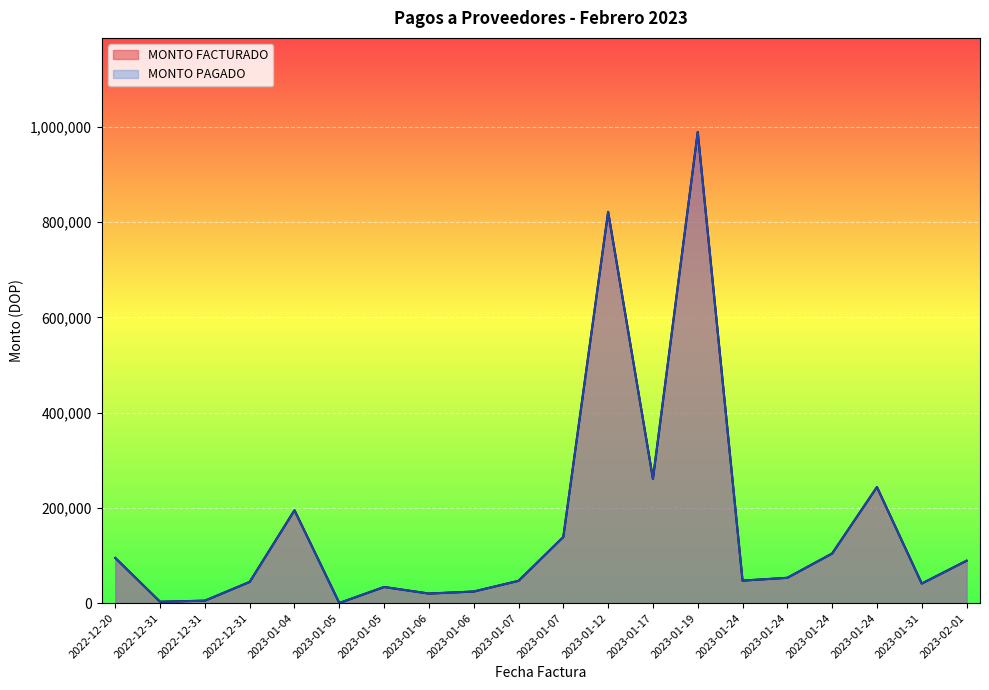

How many data points in MONTO FACTURADO are less than 53100?

10